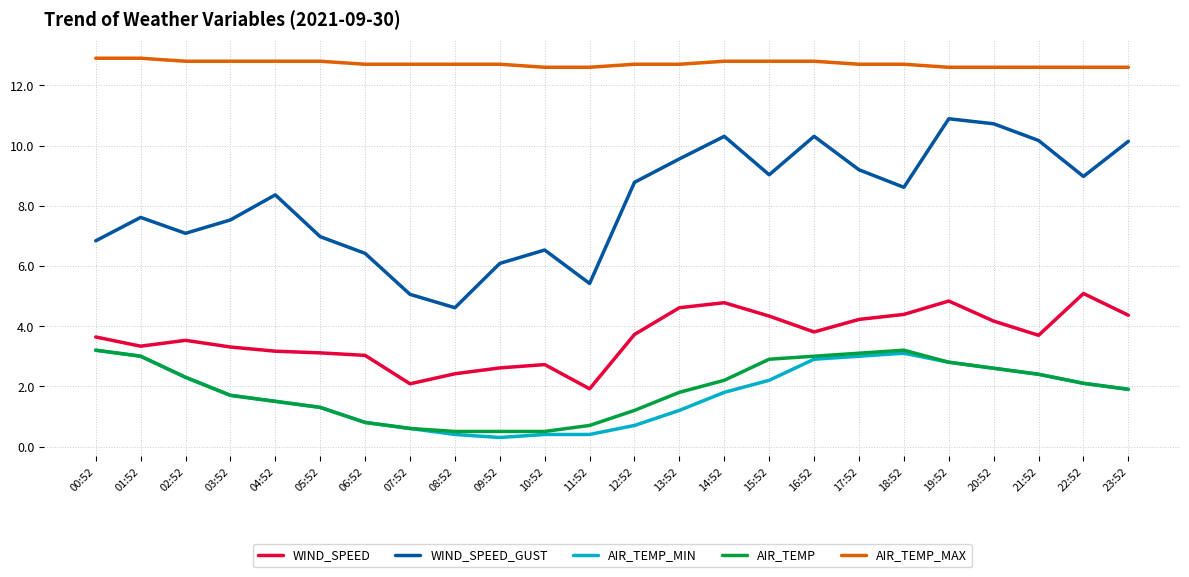

Is the value of WIND_SPEED at 10:52 greater than the value of AIR_TEMP_MAX at 11:52?

No